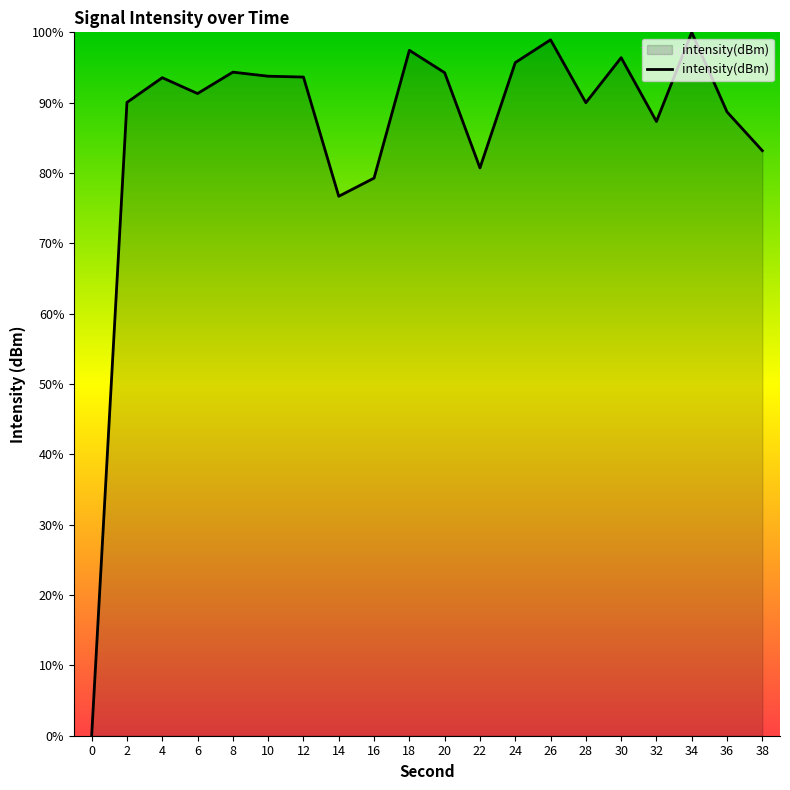

What is the difference between the maximum and second lowest values?

23.3